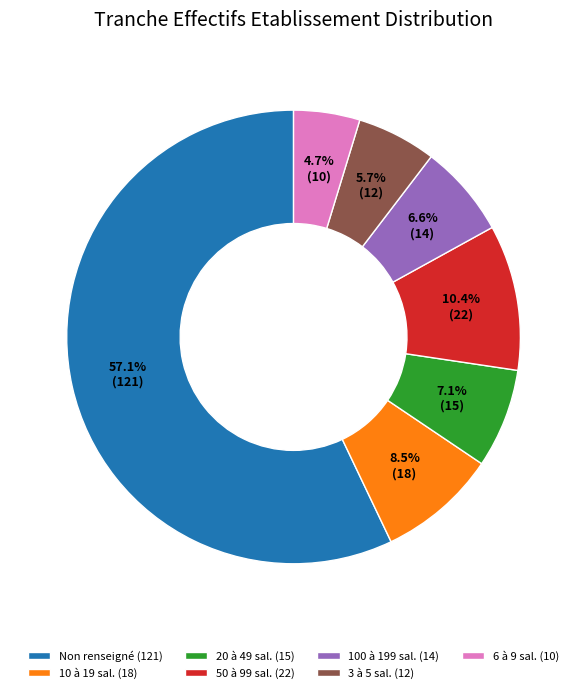

How many slices are in this pie chart?

7